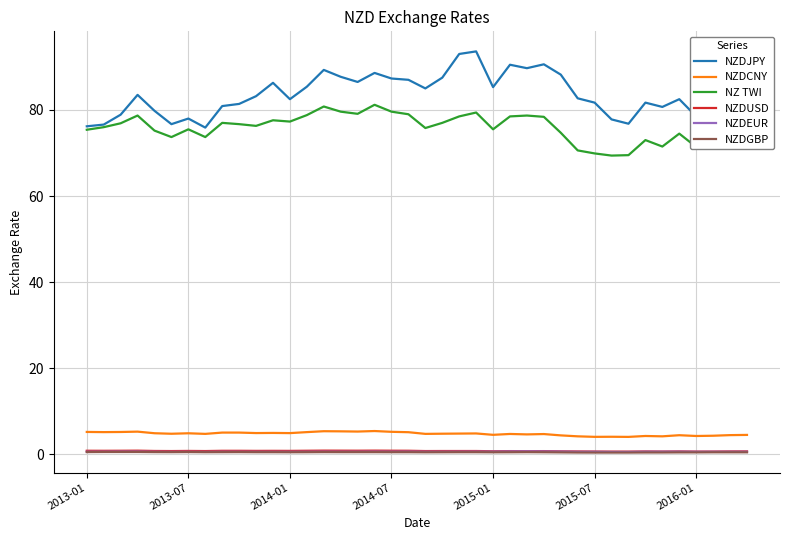

True or false: NZ TWI and NZDEUR intersect in this chart.

False